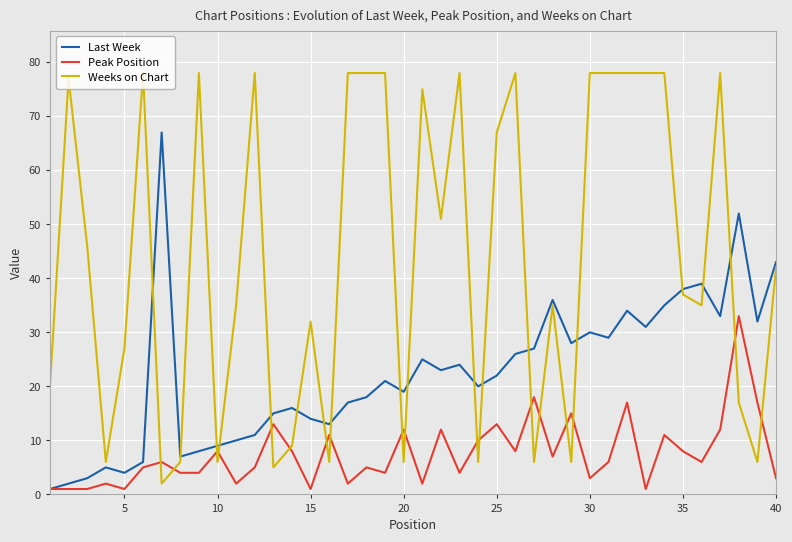

How many intersections are there between Peak Position and Weeks on Chart?

18